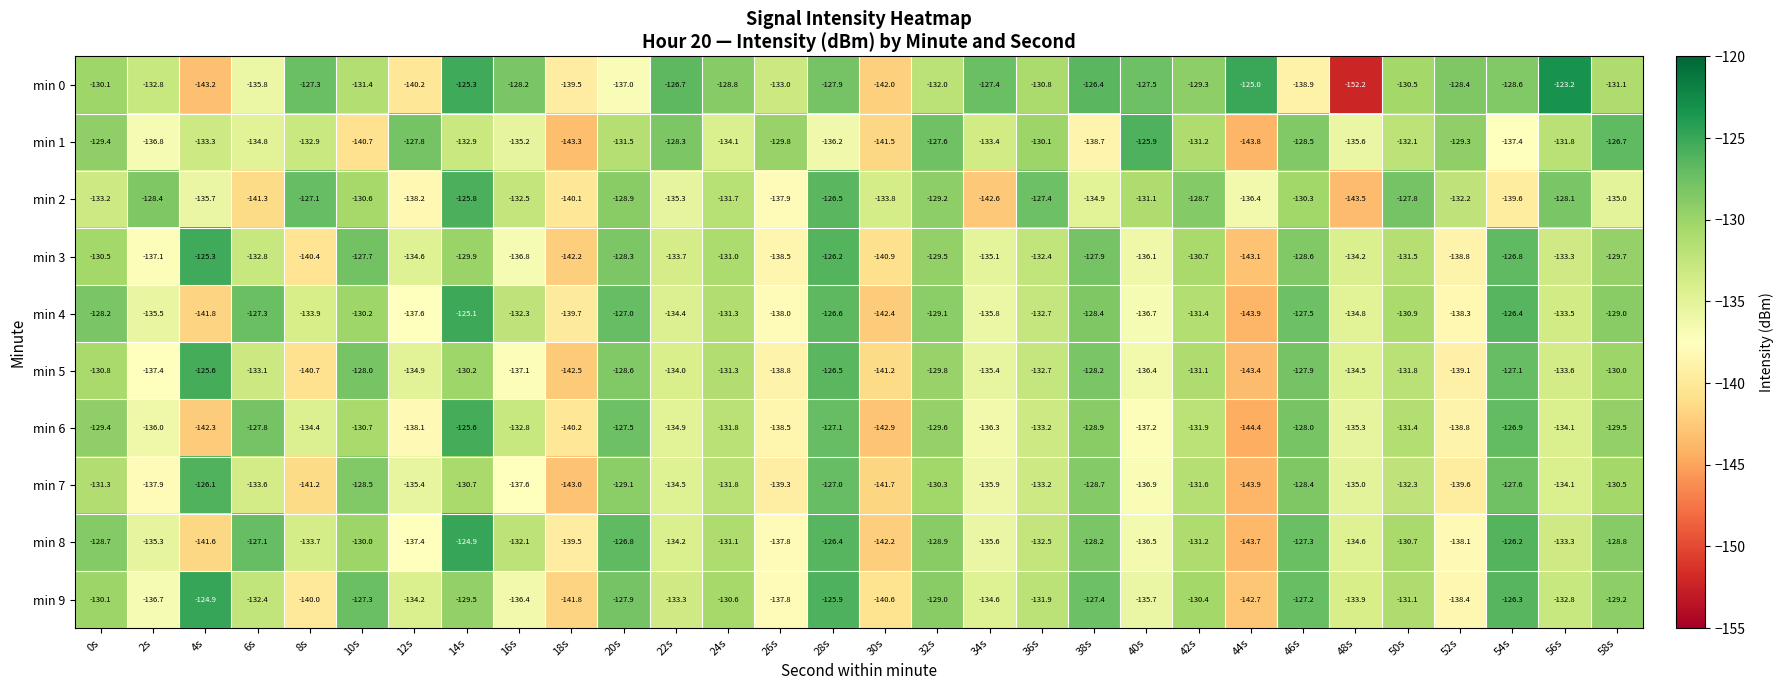

What is the difference between the maximum and minimum values in the min 1 series?

17.9